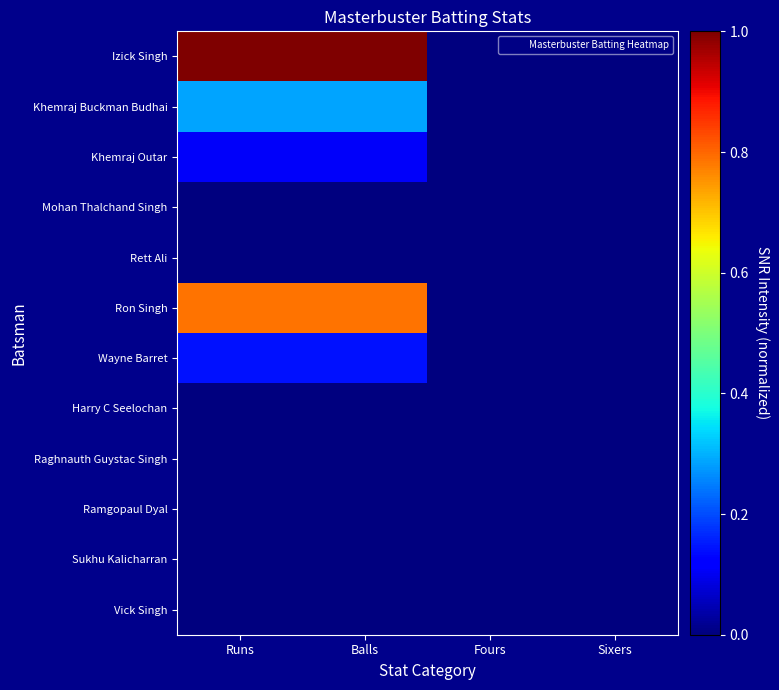

At which category is the sum across all series the highest?

Runs